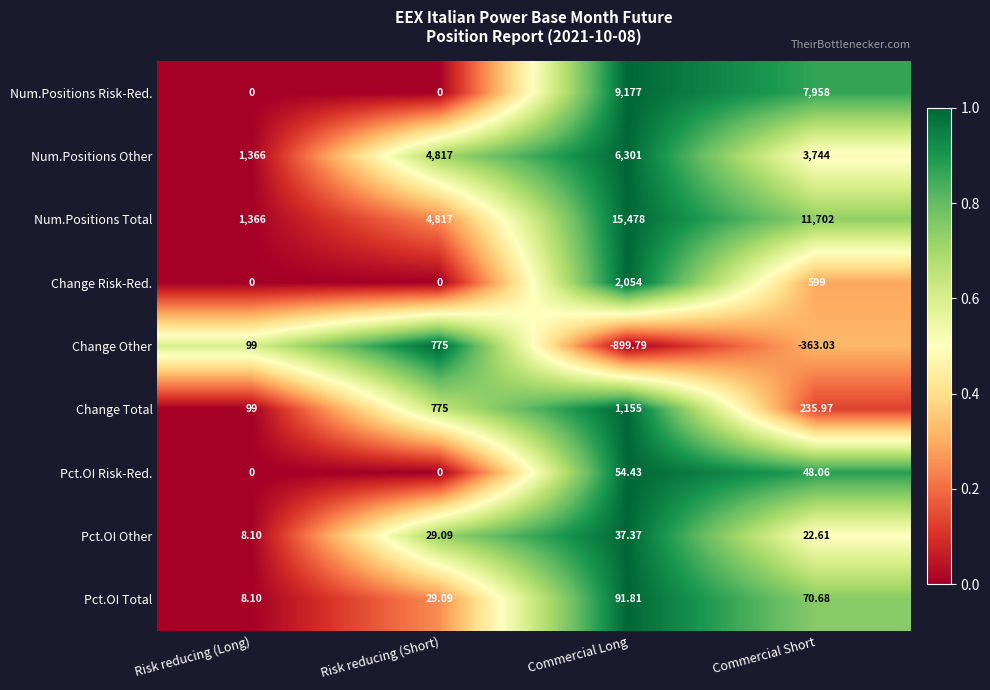

Where is Pct.OI Other nearest to the value 22?

Commercial Short